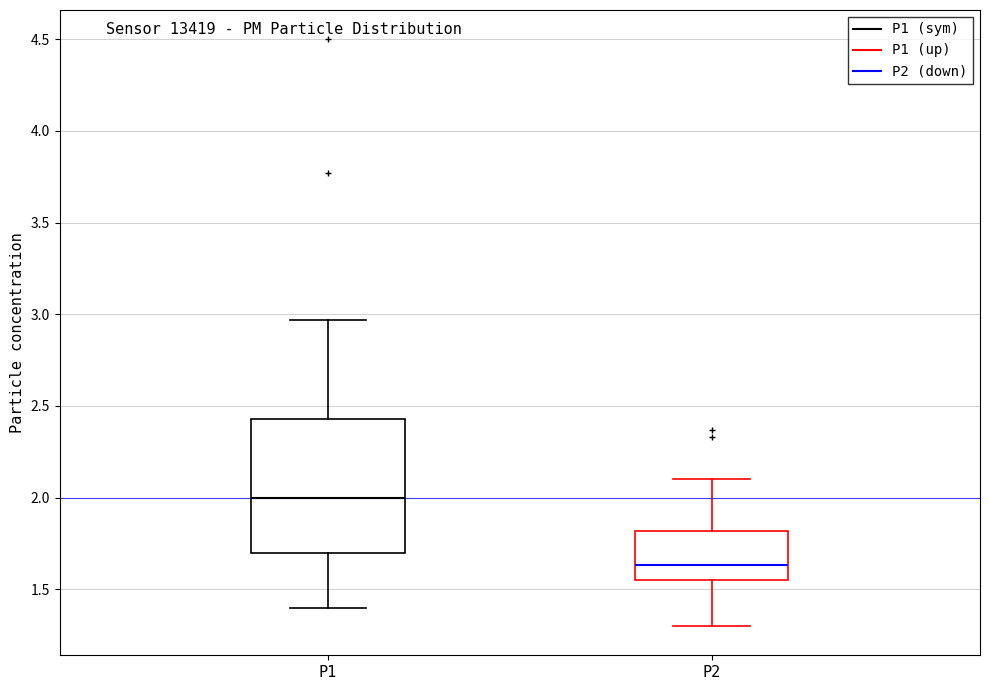

Reading left to right, transcribe this box plot: for each box, give where its median line is, the range the box spans, and where its two whiskers end, as read against the y-axis. The values are not printed on the chart, so give them approximately, as read against the axis.

P1: median 2.00, box 1.70 to 2.45, whiskers 1.40 to 2.95
P2: median 1.65, box 1.55 to 1.80, whiskers 1.30 to 2.10